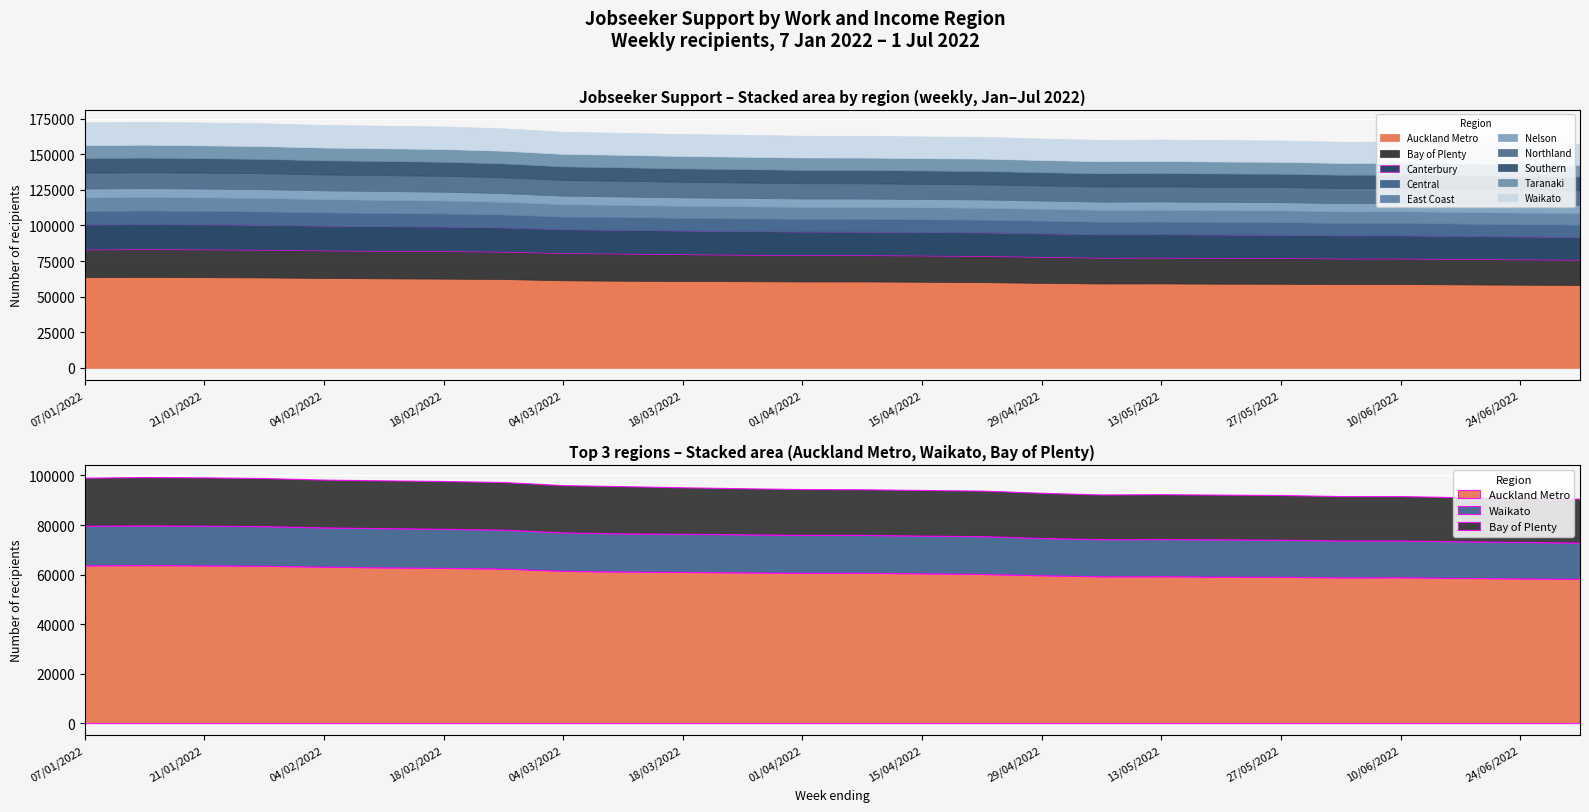

Which has a higher value, Canterbury or East Coast?

Canterbury